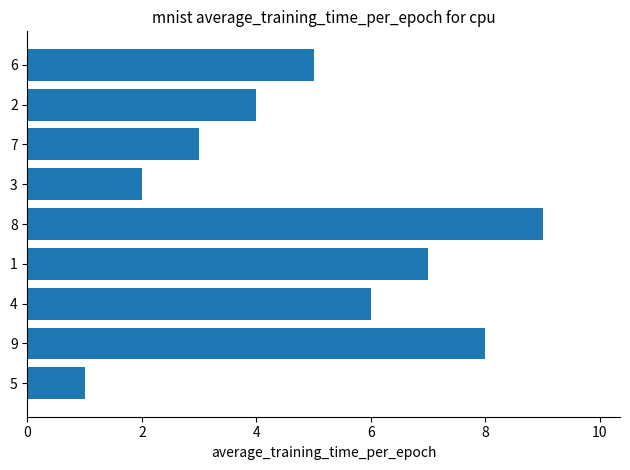

What is the sum of all values?

45